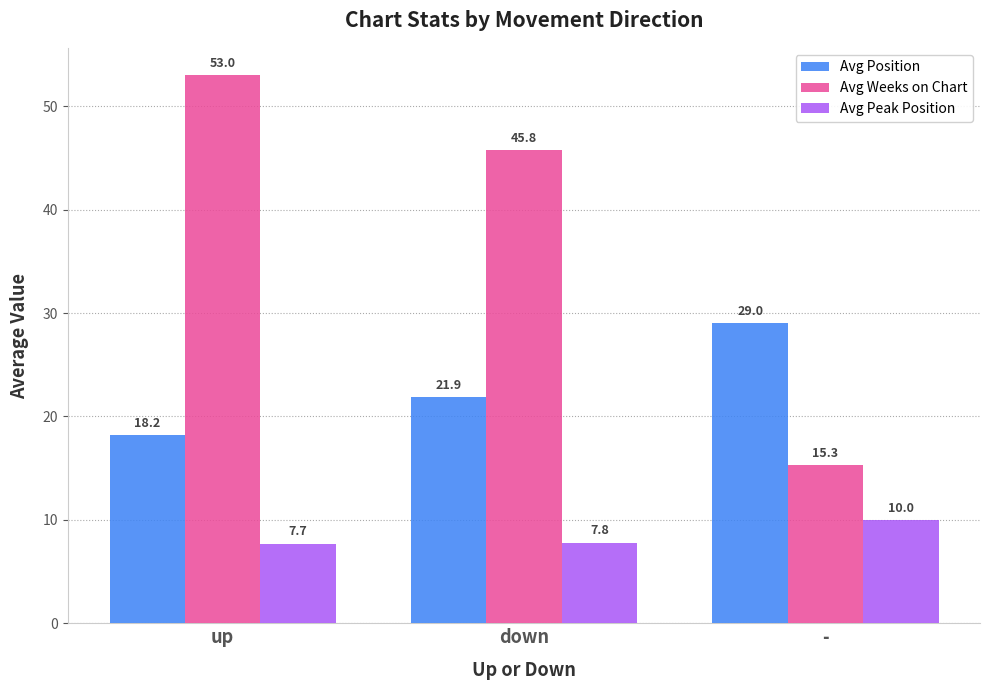

List the series in order of their overall mean, highest first.

Avg Weeks on Chart, Avg Position, Avg Peak Position